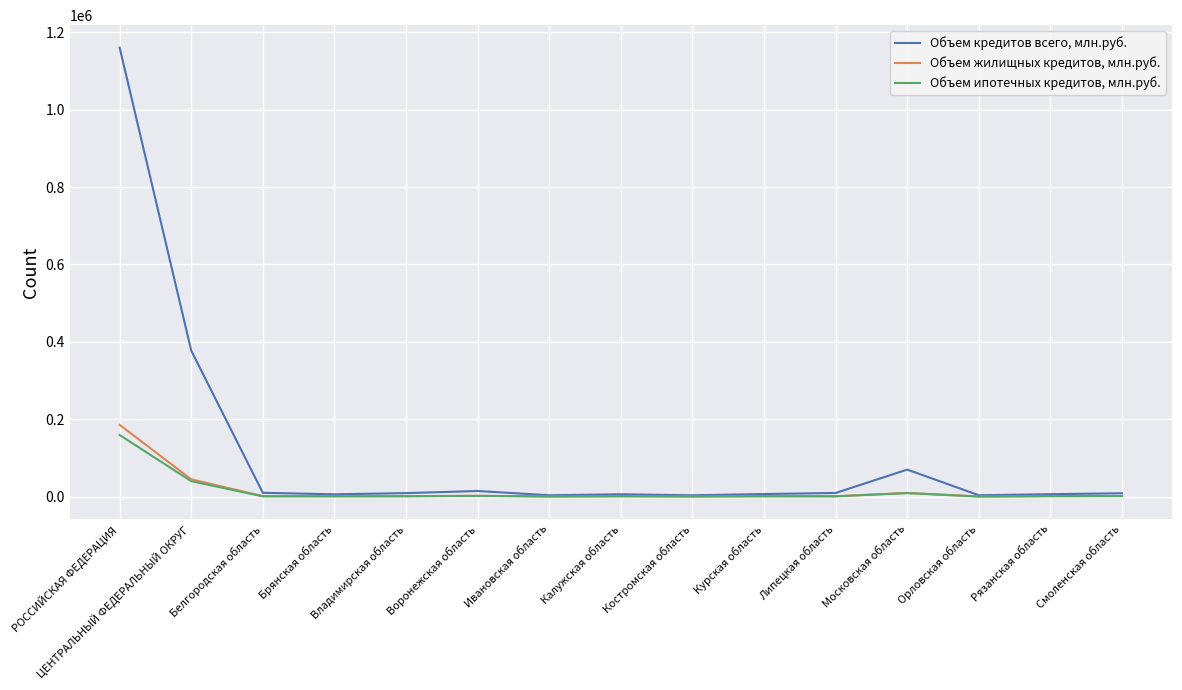

Which series has the widest spread of values?

Объем кредитов всего, млн.руб.